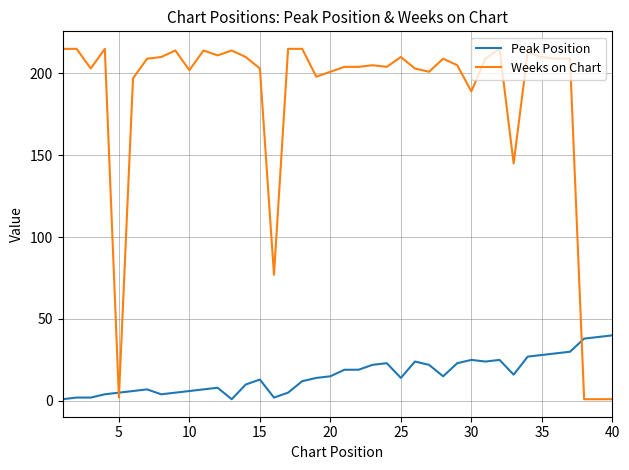

Which series has the widest spread of values?

Weeks on Chart